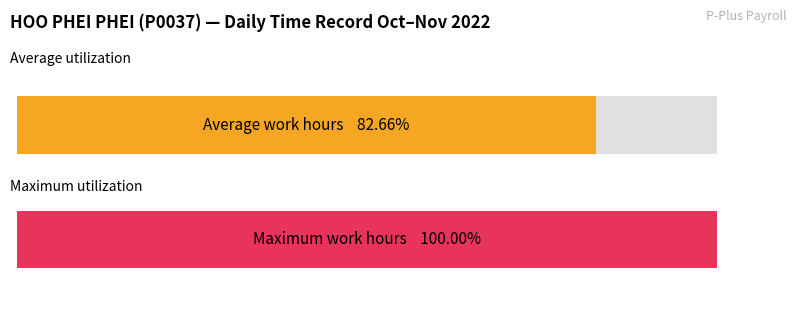

True or false: Average utilization has a value of 3.6 at 18-Tue.

False